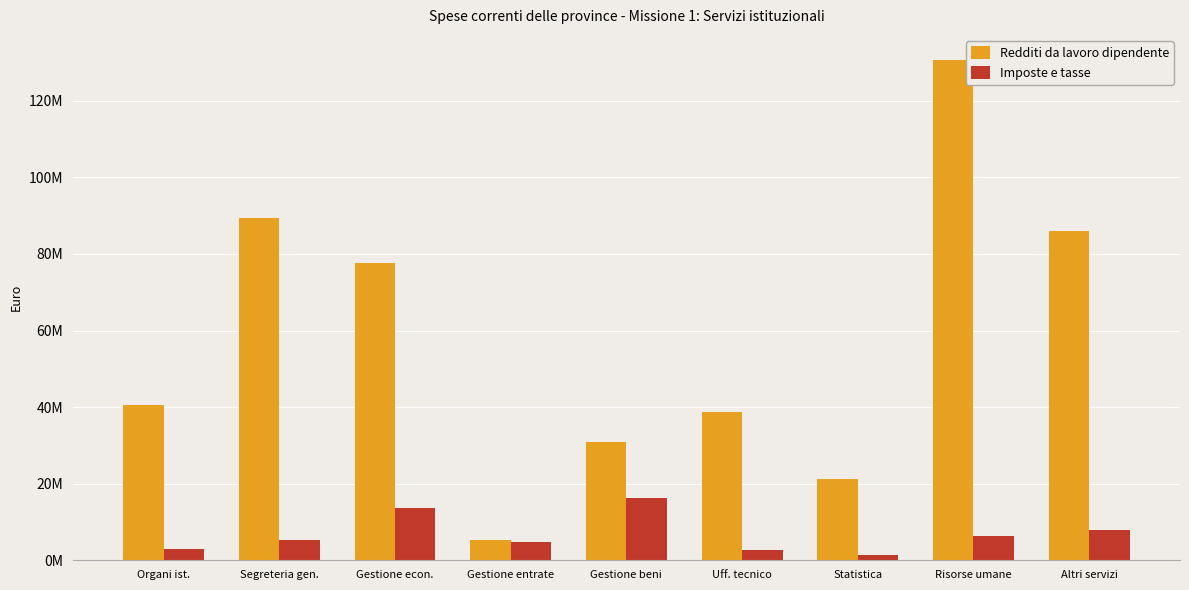

Reading left to right, what are all the values shown in this chart?

Redditi da lavoro dipendente: Organi ist.=40509729.3	Segreteria gen.=89412708.5	Gestione econ.=77540638.0	Gestione entrate=5391840.0	Gestione beni=30867713.3	Uff. tecnico=38660902.8	Statistica=21127963.7	Risorse umane=130669088.9	Altri servizi=86026599.1
Imposte e tasse: Organi ist.=2956086.5	Segreteria gen.=5417267.5	Gestione econ.=13780419.9	Gestione entrate=4883405.4	Gestione beni=16163850.5	Uff. tecnico=2672395.4	Statistica=1285025.5	Risorse umane=6468827.1	Altri servizi=7850136.0